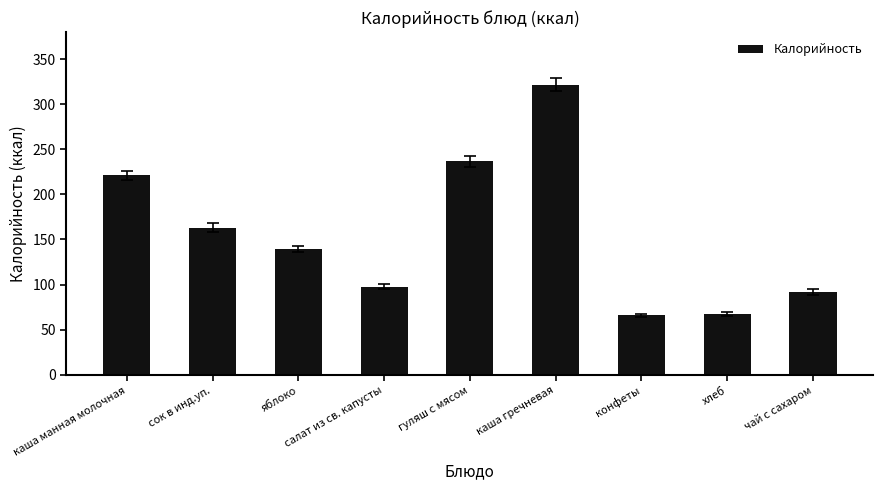

Approximately how many times larger is the value at чай с сахаром compared to каша манная молочная?

0.4